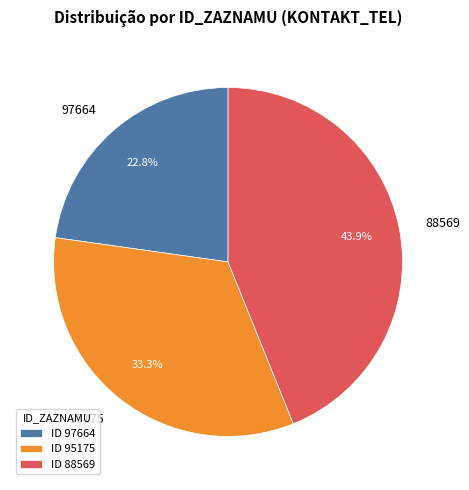

Approximately how many times larger is the value at ID 97664 compared to ID 88569?

0.5